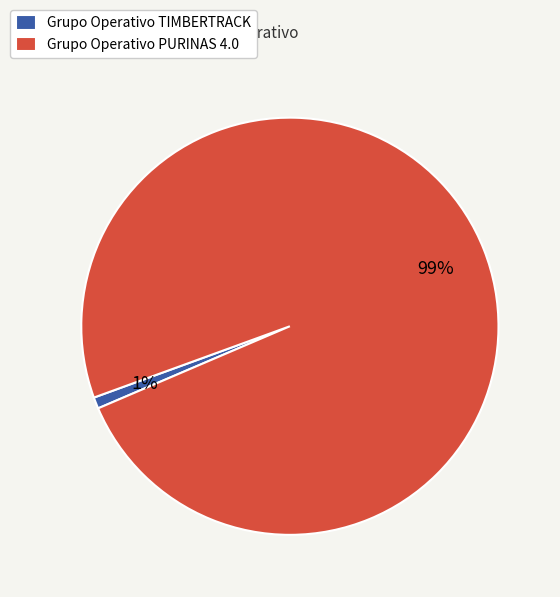

Between Grupo Operativo PURINAS 4.0 and Grupo Operativo TIMBERTRACK, which is larger?

Grupo Operativo PURINAS 4.0